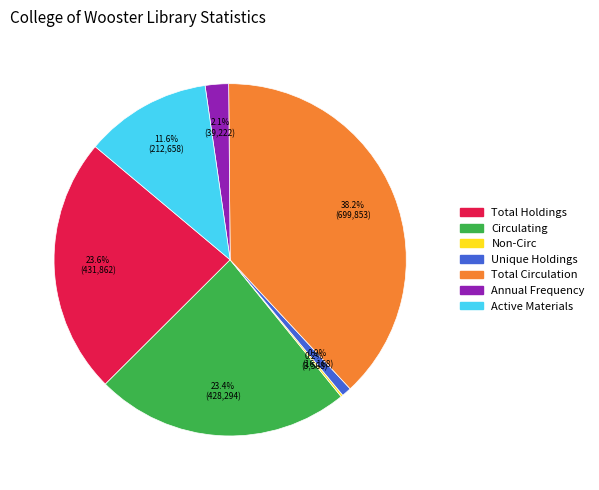

Between Active Materials and Total Circulation, which is larger?

Total Circulation